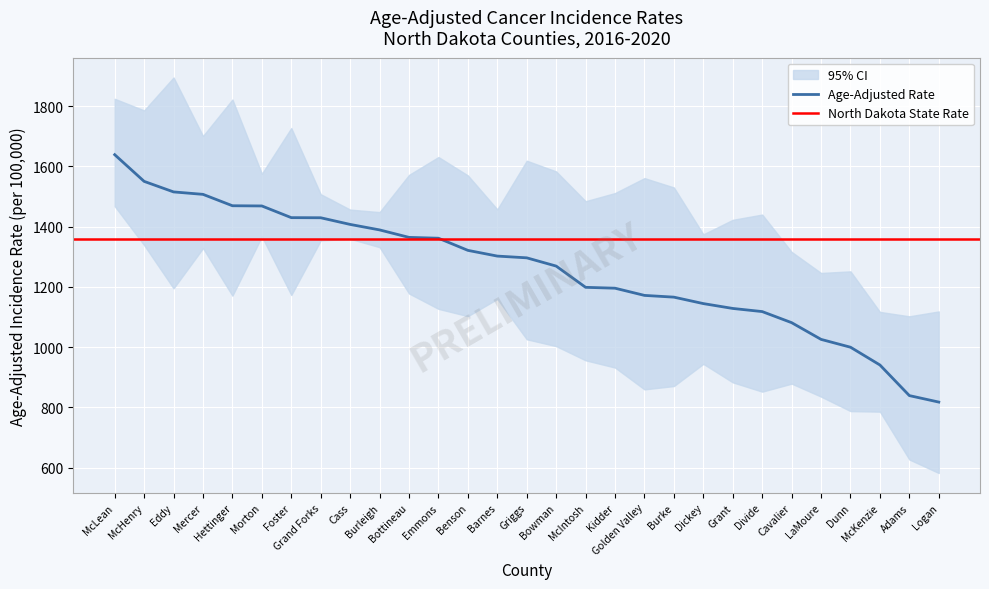

What position from the left is Barnes?

14